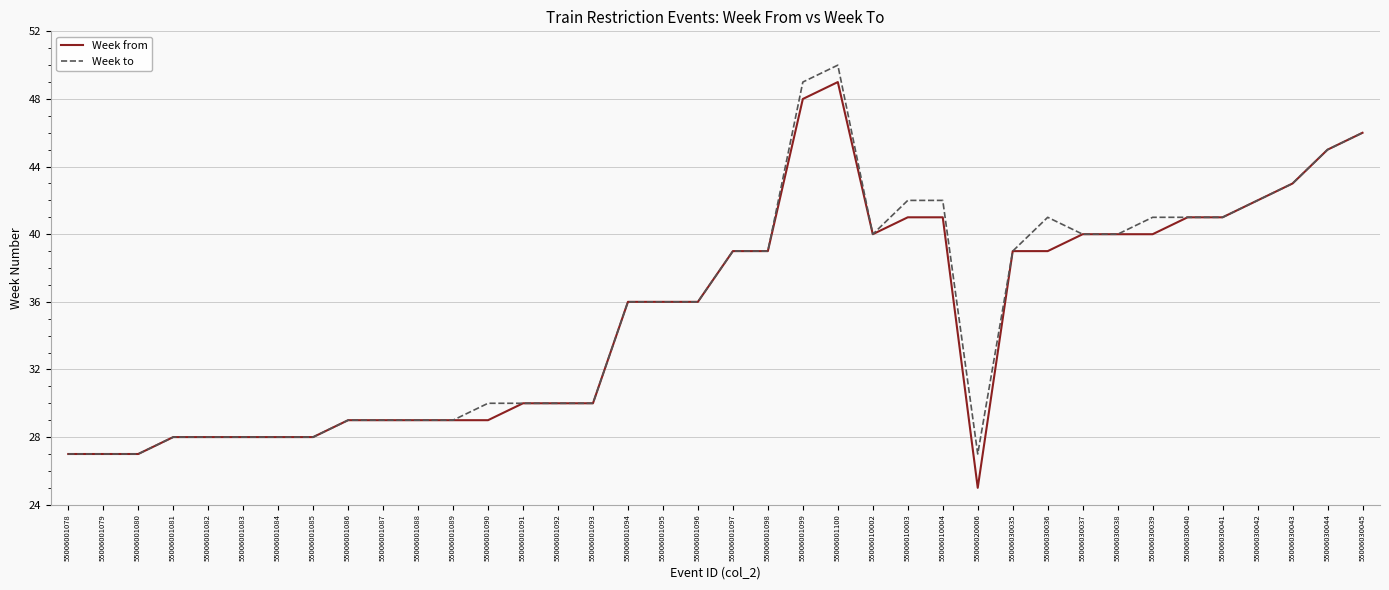

Which category has the lowest value across all series?

55006020006